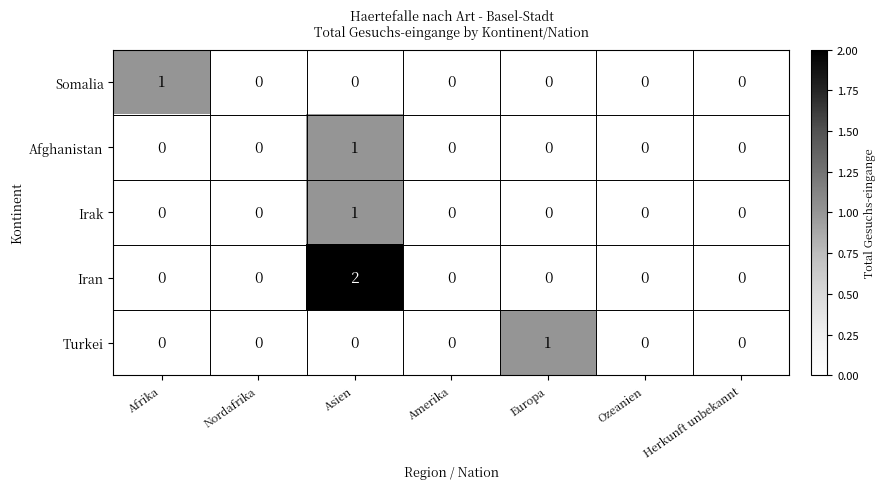

Which category has the highest value in the Afghanistan series?

Asien